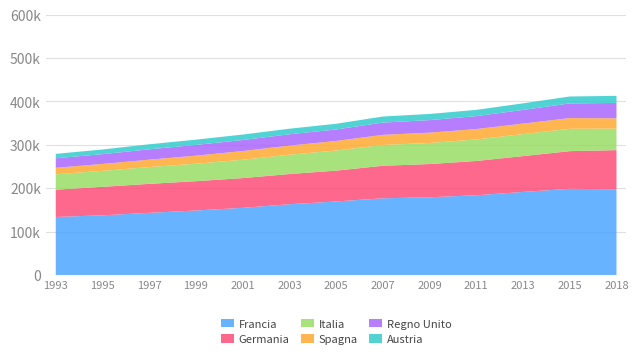

Reading right to left, what are all the values shown in this chart?

Francia: 2018=197411	2015=198652	2013=191371	2011=183760	2009=179106	2007=176723	2005=169437	2003=163034	2001=154730	1999=148580	1997=143174	1995=137528	1993=133630
Germania: 2018=90357	2015=86774	2013=82626	2011=79050	2009=76565	2007=75008	2005=71115	2003=69619	2001=68564	1999=67608	1997=66848	1995=65664	1993=62973
Italia: 2018=49644	2015=51556	2013=50716	2011=49555	2009=48638	2007=47953	2005=46327	2003=44544	2001=42258	1999=40262	1997=38732	1995=36821	1993=35423
Spagna: 2018=23788	2015=24721	2013=24242	2011=23978	2009=23802	2007=23324	2005=22041	2003=20987	2001=20082	1999=18613	1997=17036	1995=15934	1993=15028
Regno Unito: 2018=35412	2015=33745	2013=31501	2011=29778	2009=28861	2007=28288	2005=26441	2003=26139	2001=25416	1999=24741	1997=23857	1995=22543	1993=21953
Austria: 2018=16316	2015=16028	2013=15208	2011=14525	2009=14194	2007=13984	2005=13207	2003=12840	2001=12611	1999=12148	1997=11609	1995=10792	1993=10152